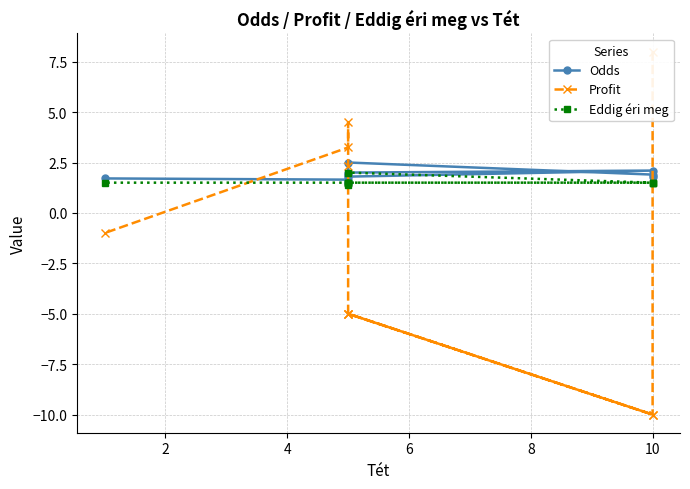

Reading right to left, list all the values displayed in this chart.

Odds: 1.7	1.6	1.9	1.5	1.8	2.1	2.0	2.5	1.9	1.8
Profit: -1.0	3.2	4.5	2.4	-5.0	-10.0	-5.0	-5.0	-10.0	8.0
Eddig éri meg: 1.5	1.5	1.5	1.4	1.5	1.5	1.5	2.0	1.5	1.5